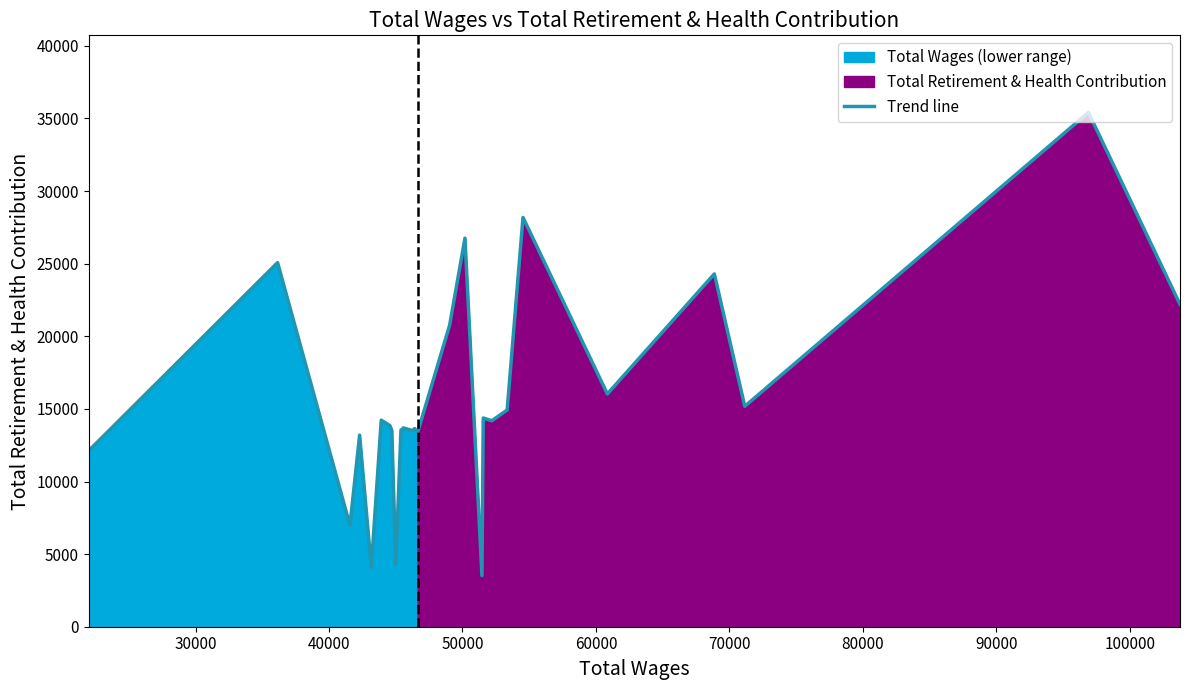

What is the minimum value for Trend line?

3524